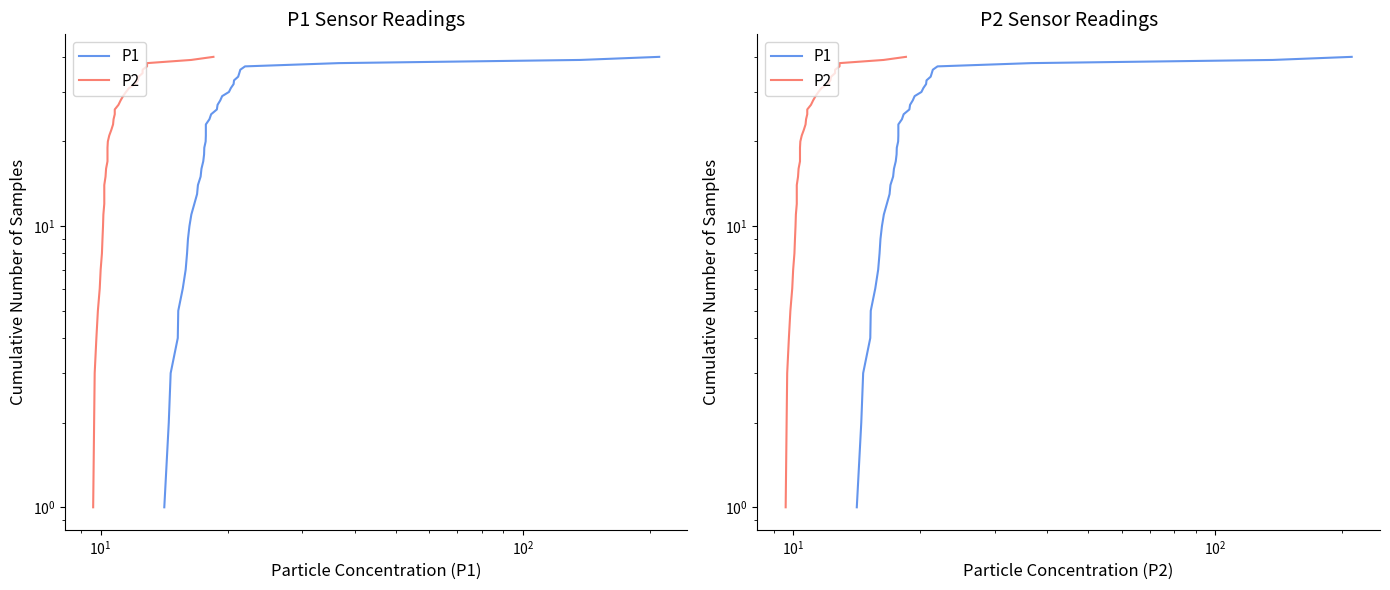

What is the average value of the P2 series?

20